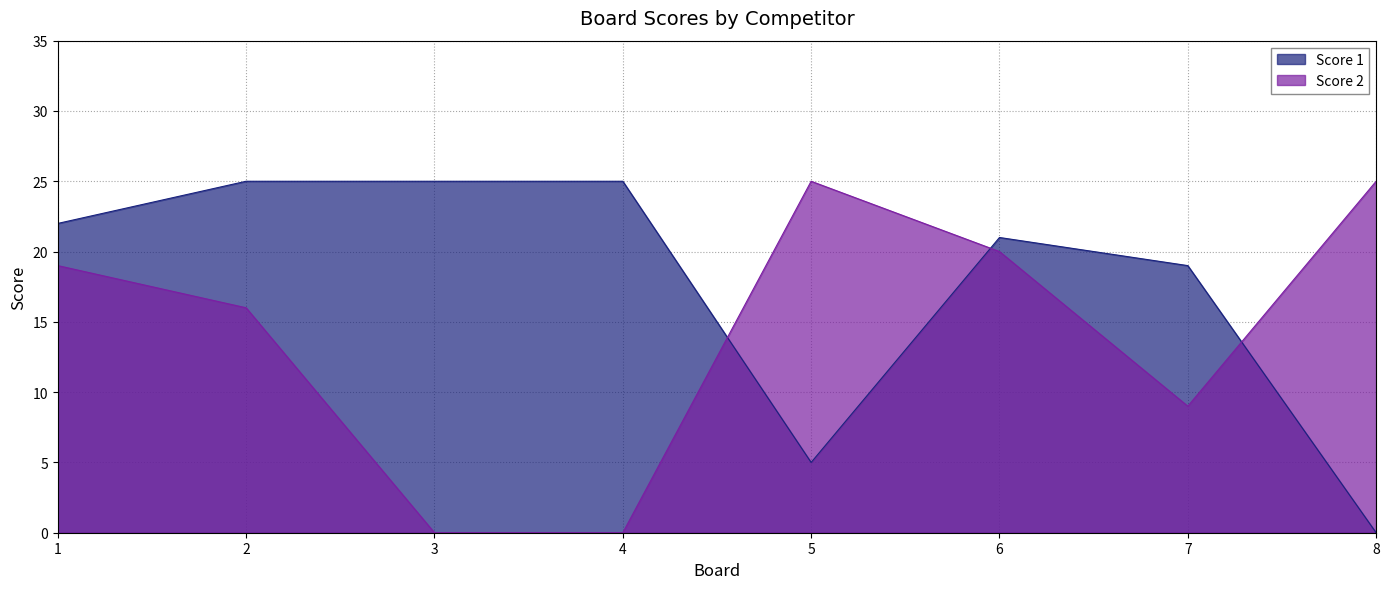

At how many categories does at least one series exceed 18?

8